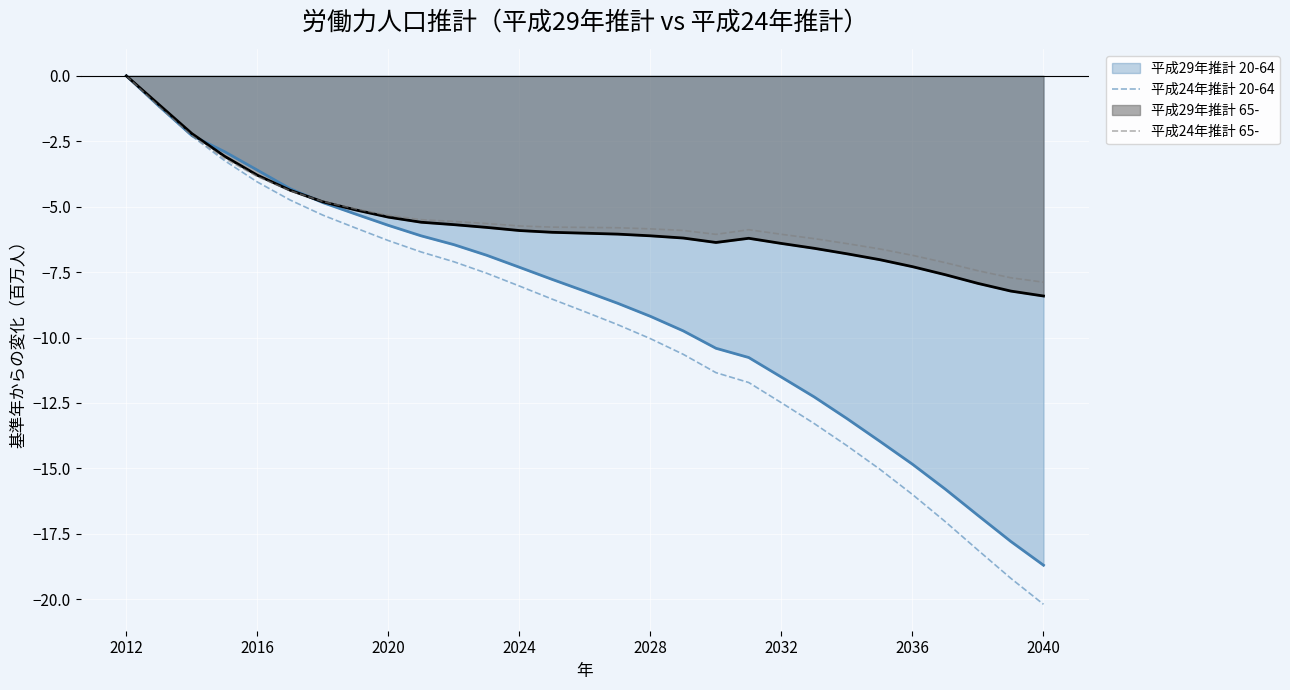

Which series has the widest spread of values?

平成24年推計 20-64